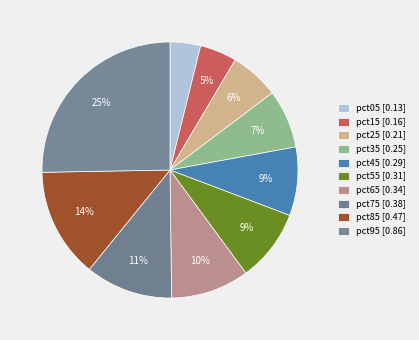

Rank the categories by value from lowest to highest.

pct05, pct15, pct25, pct35, pct45, pct55, pct65, pct75, pct85, pct95